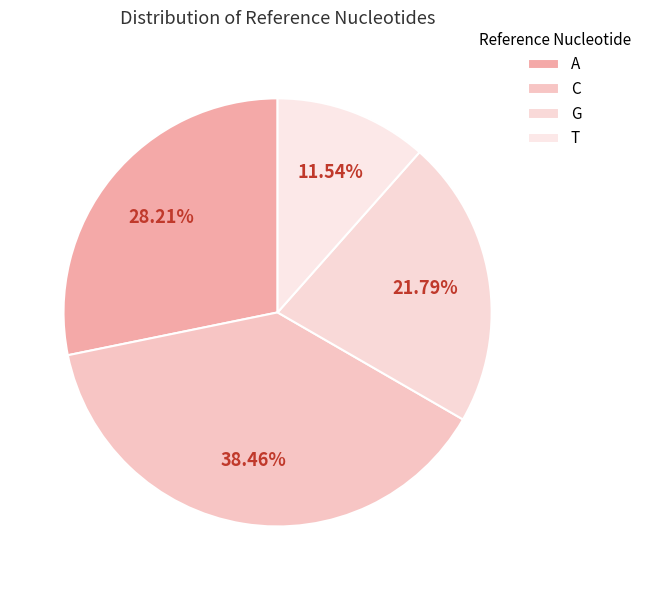

What percentage is NOT represented by G?

78.2%